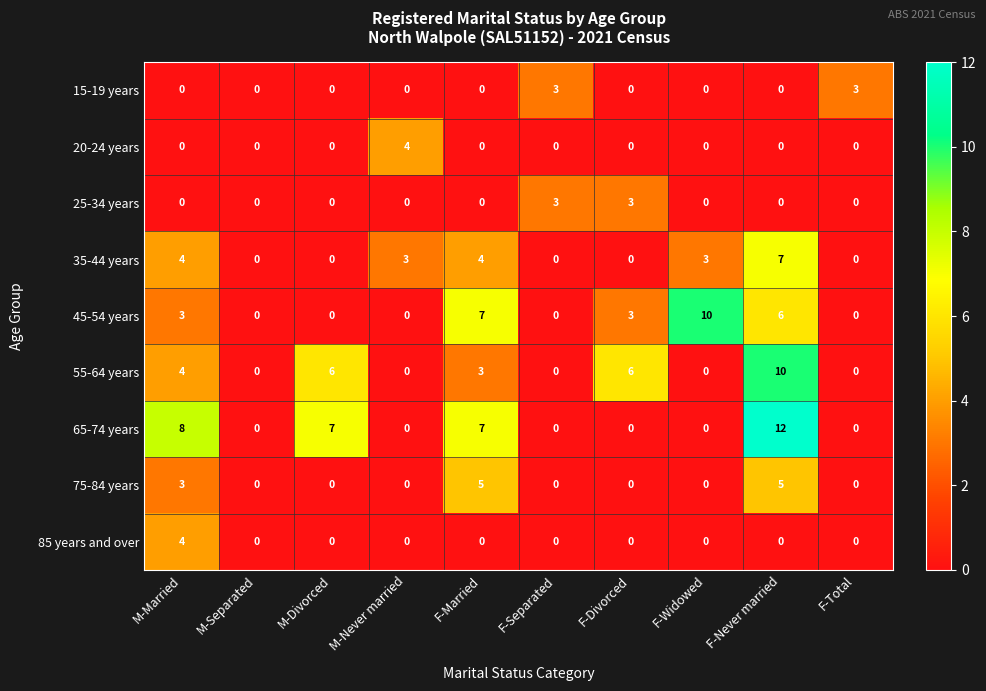

At how many categories does at least one series exceed 11?

1